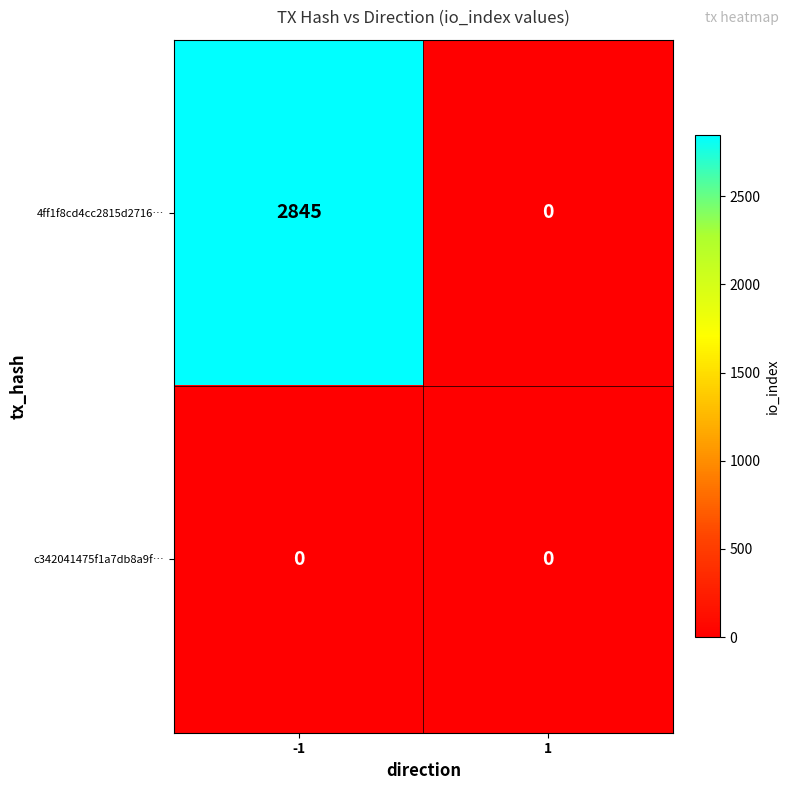

Reading right to left, extract all data points from this chart.

4ff1f8cd4cc2815d2716…: 0	2845
c342041475f1a7db8a9f…: 0	0